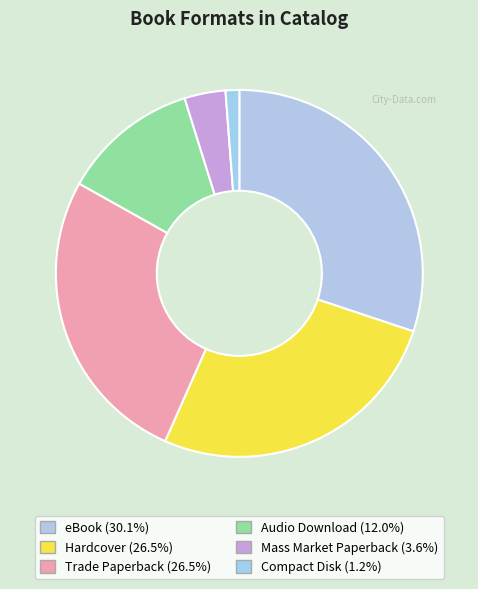

Which has a higher value, Compact Disk or eBook?

eBook